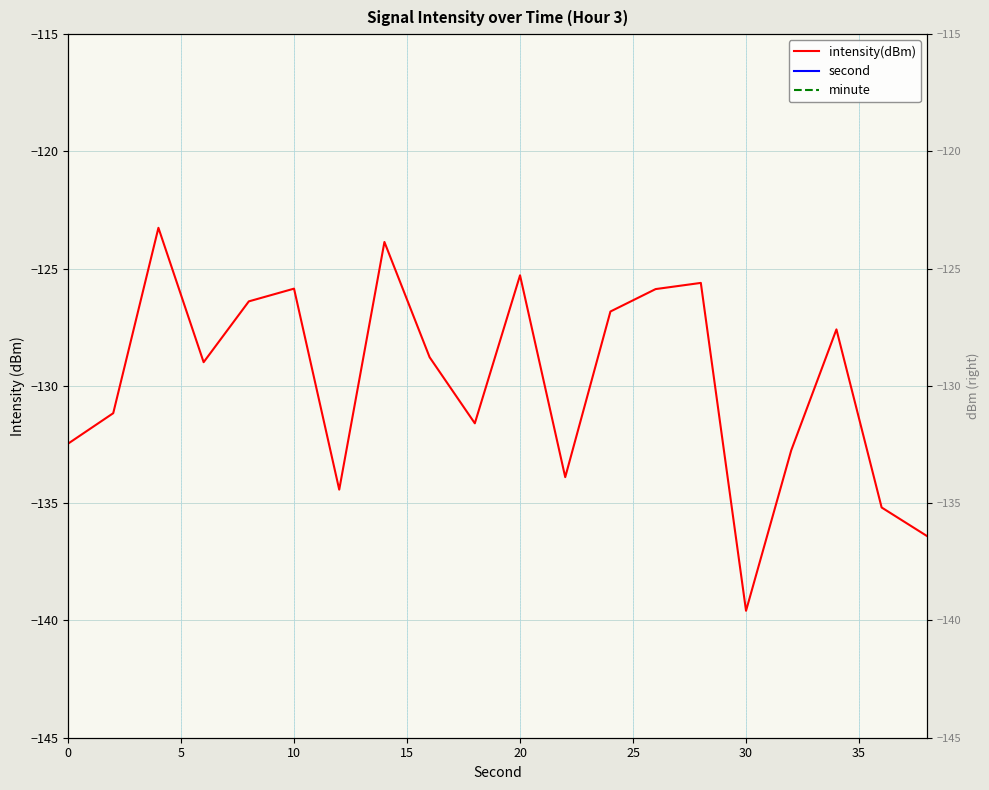

How many values in the intensity(dBm) series are below -128?

11